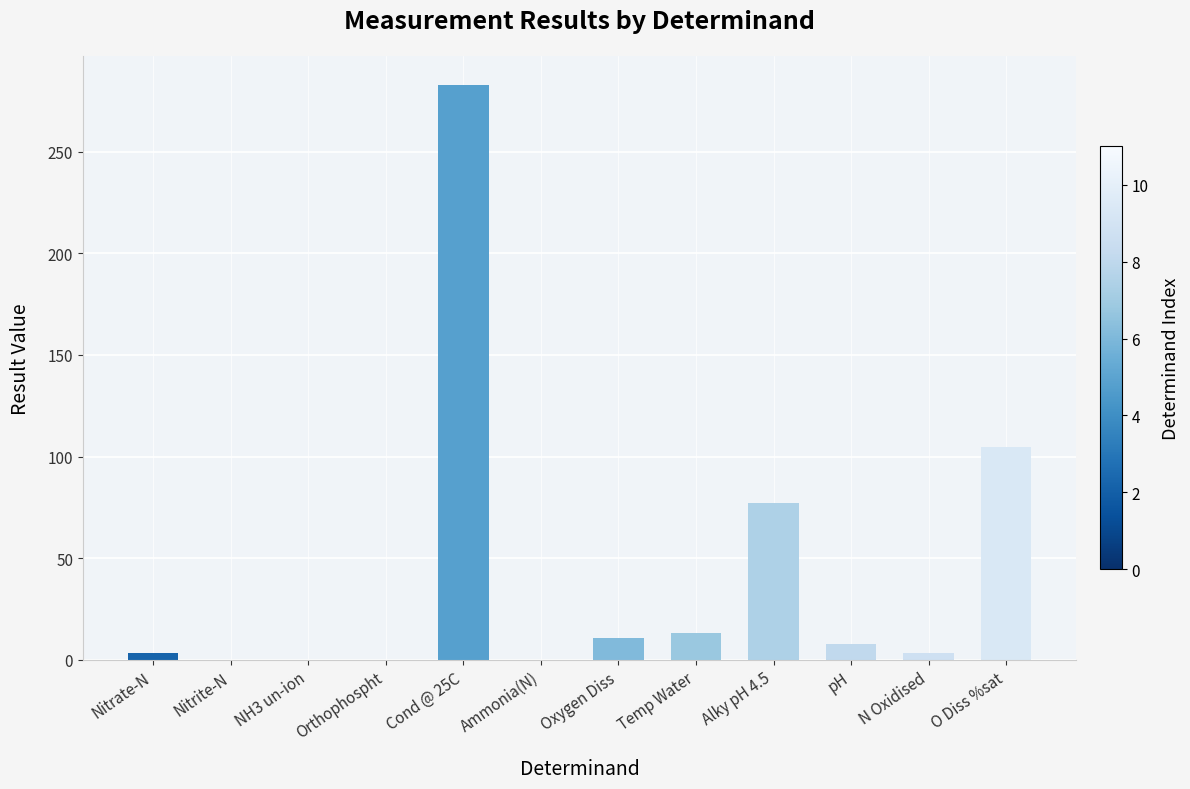

What is the greatest value displayed?

283.0